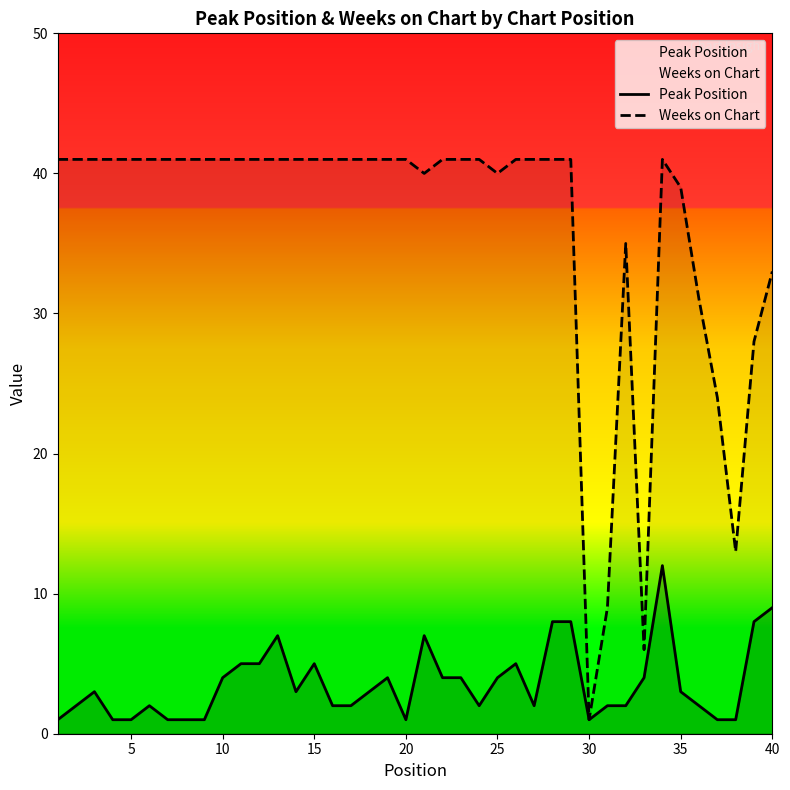

Which series has the largest total across all categories?

Weeks on Chart